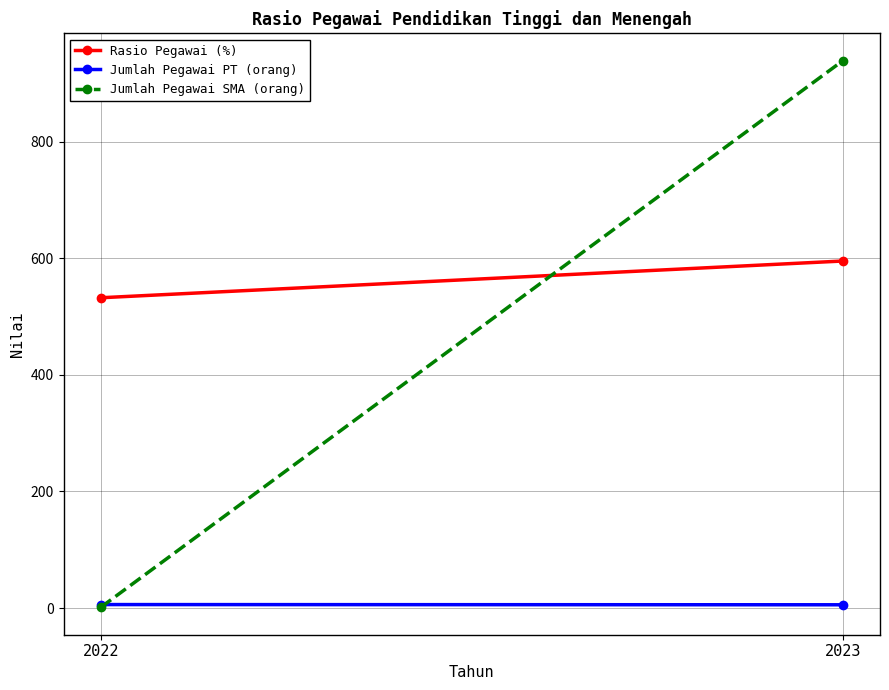

Which category has the lowest value across all series?

2022